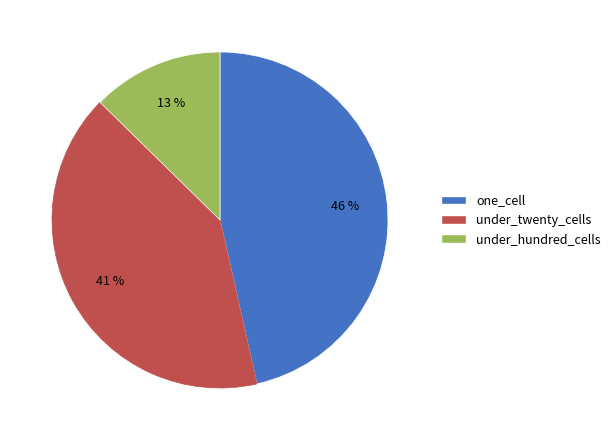

Does any single category account for the majority?

No